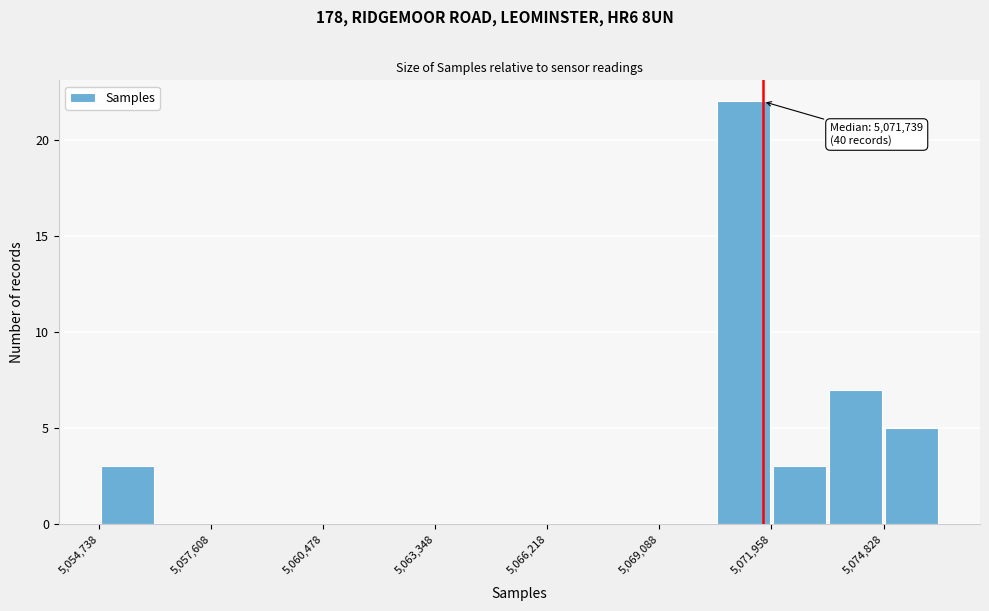

Read against the x-axis, roughly where is the centre of the tallest bar?

5071000